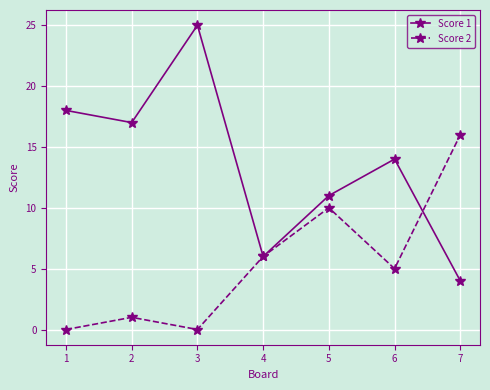

At which category is the sum across all series the highest?

3